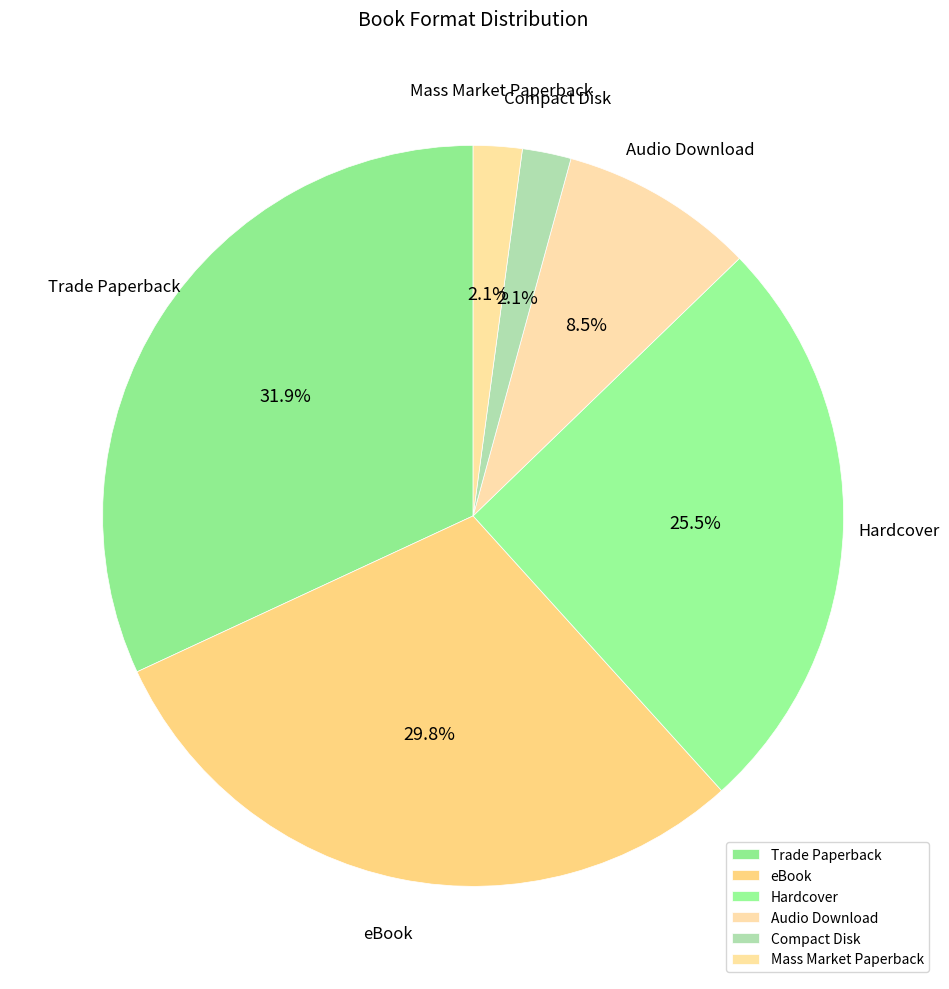

How many segments does this pie chart have?

6